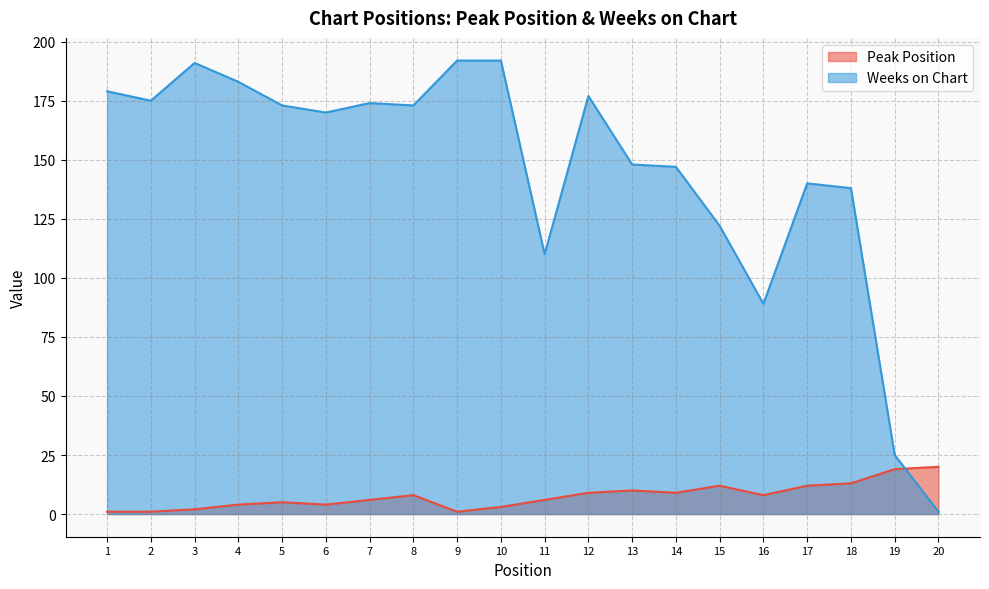

List the labels in order of Weeks on Chart value, largest first.

9, 10, 3, 4, 1, 12, 2, 7, 5, 8, 6, 13, 14, 17, 18, 15, 11, 16, 19, 20